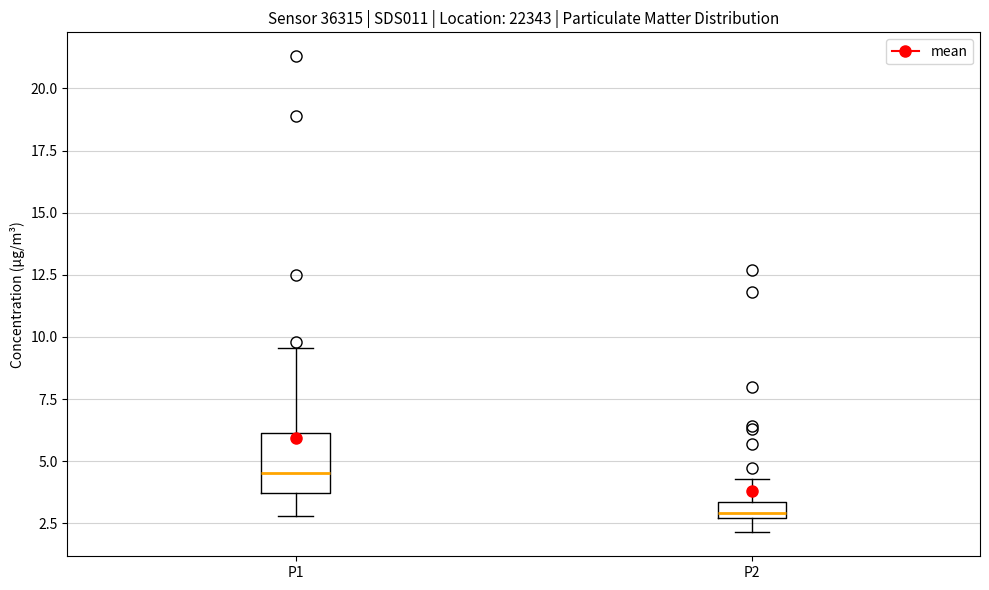

Which box's median line is the lowest?

P2